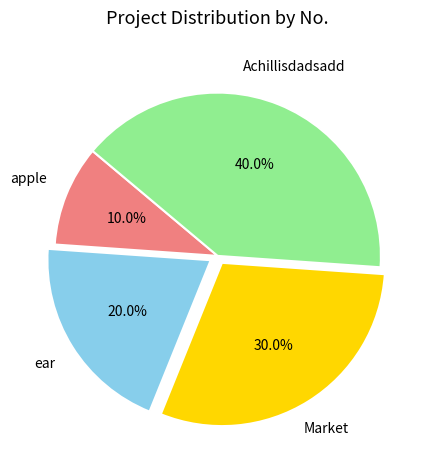

Is there any slice that represents more than half of the pie?

No